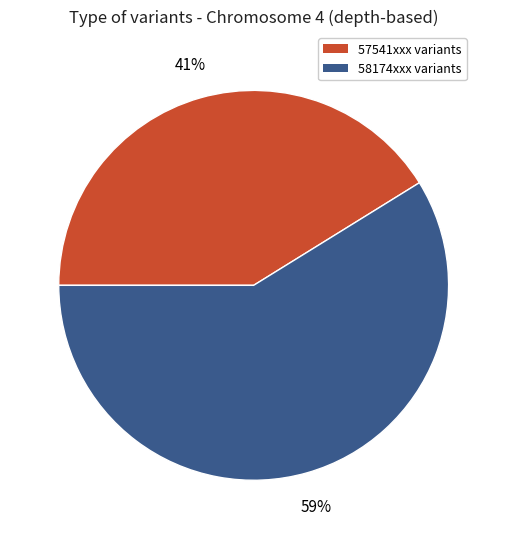

To the nearest percent, what is the average slice percentage?

50%